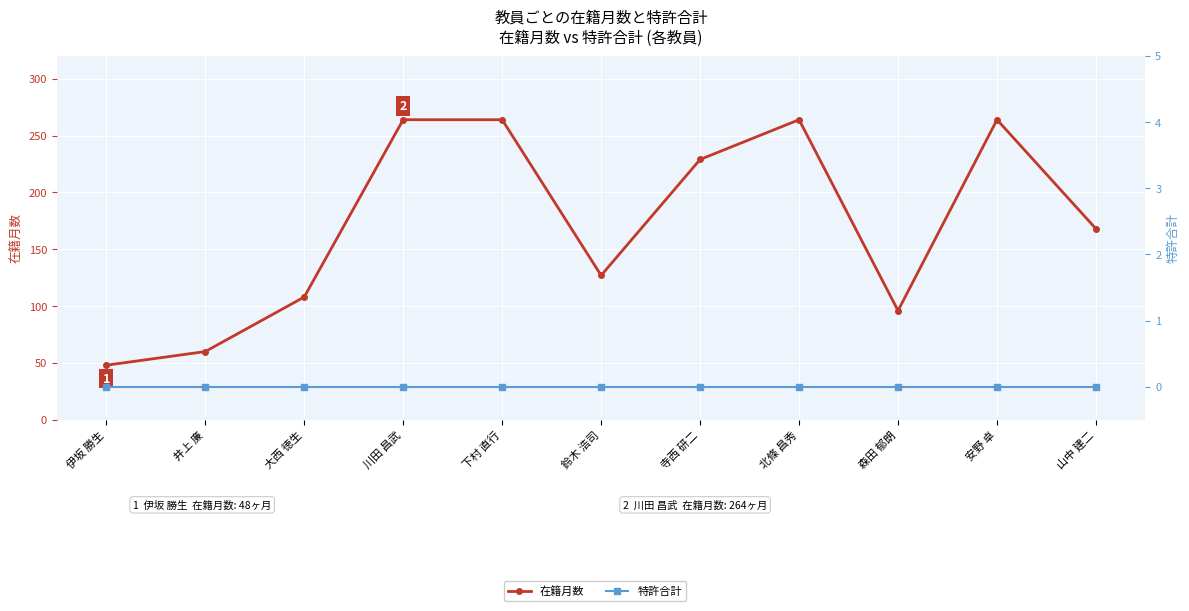

How many lines are shown in the chart?

2